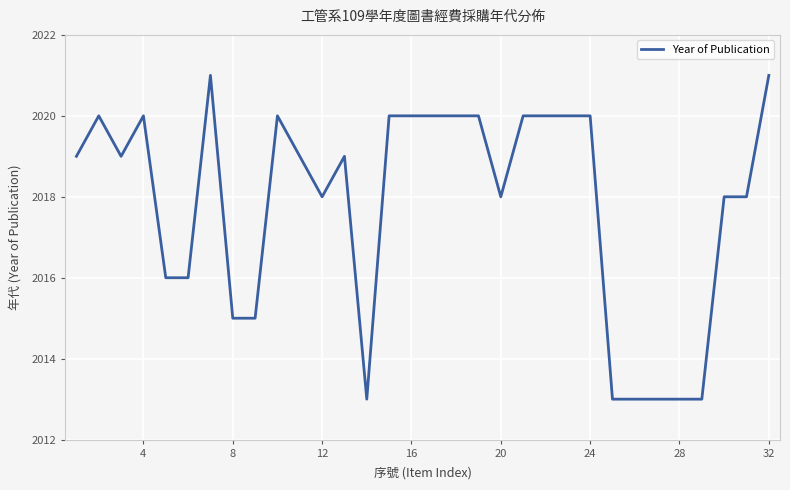

How many lines are shown in the chart?

1